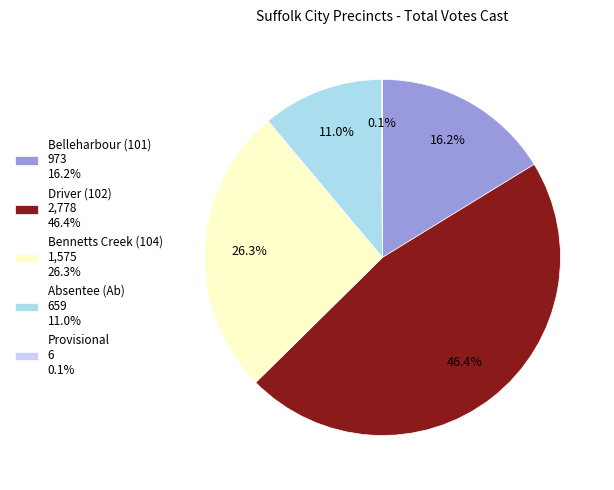

What is the largest slice in the pie chart?

Driver (102) 2,778 46.4%